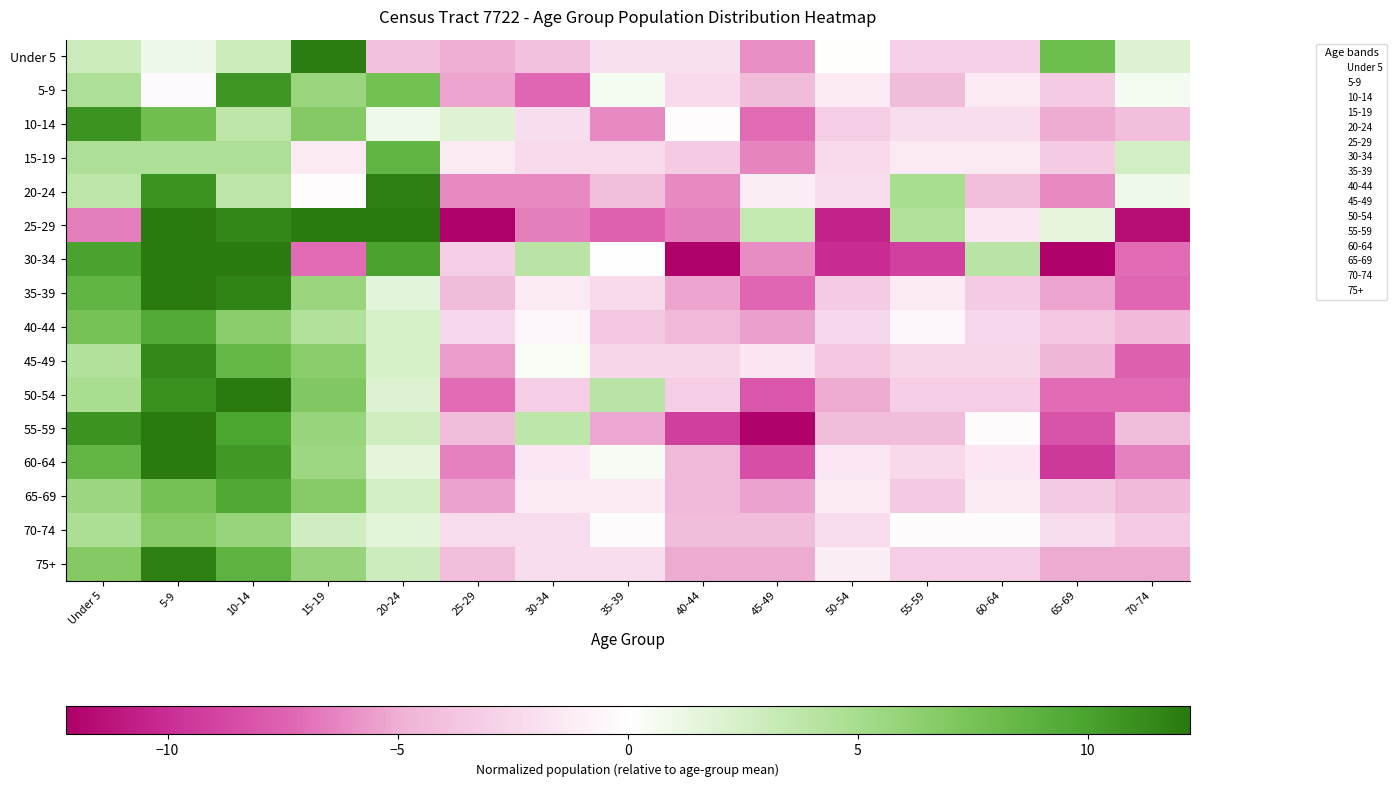

How many distinct data groups are displayed?

16